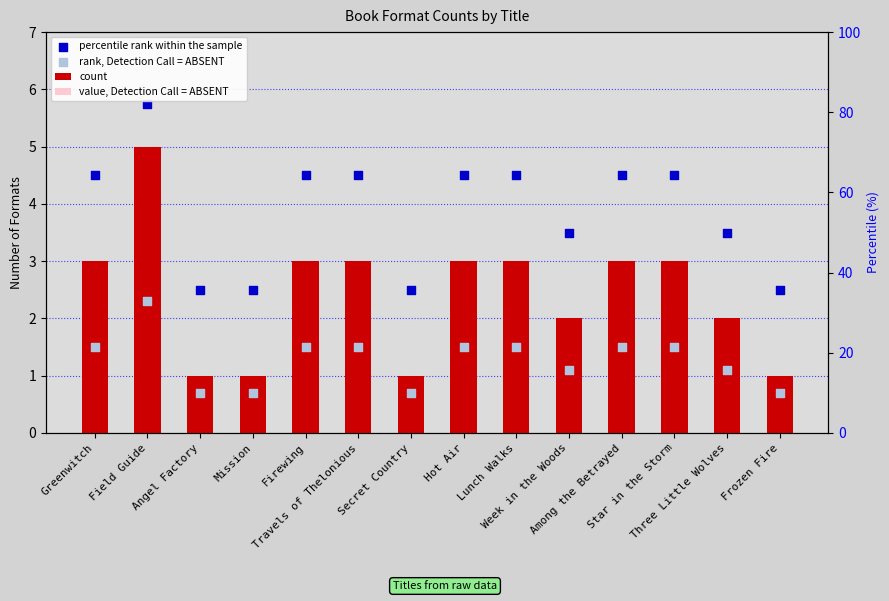

Which series has the largest total across all categories?

percentile rank within the sample